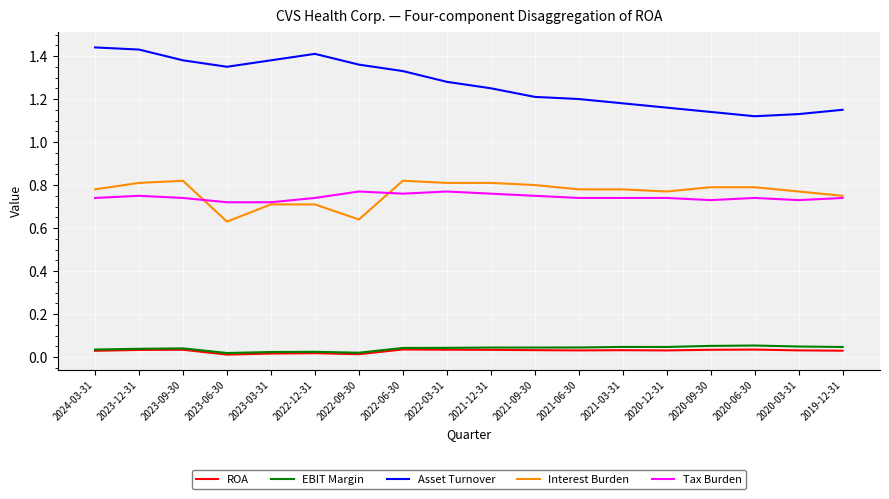

True or false: ROA has more than 2 points higher than both neighbors.

True